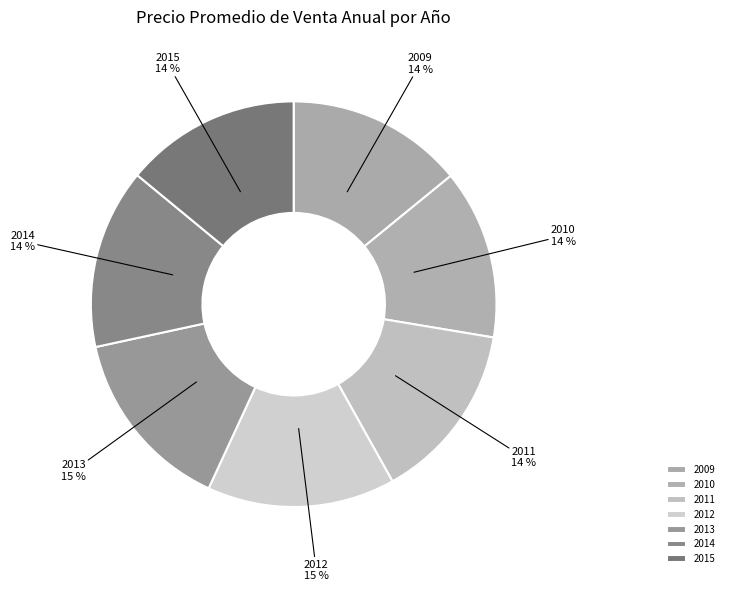

To the nearest percent, what is the average slice percentage?

14%